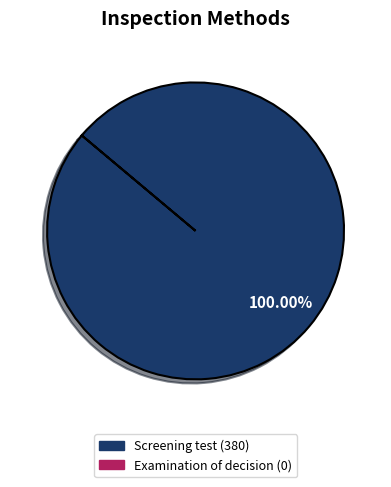

Count the number of slices in the pie.

1